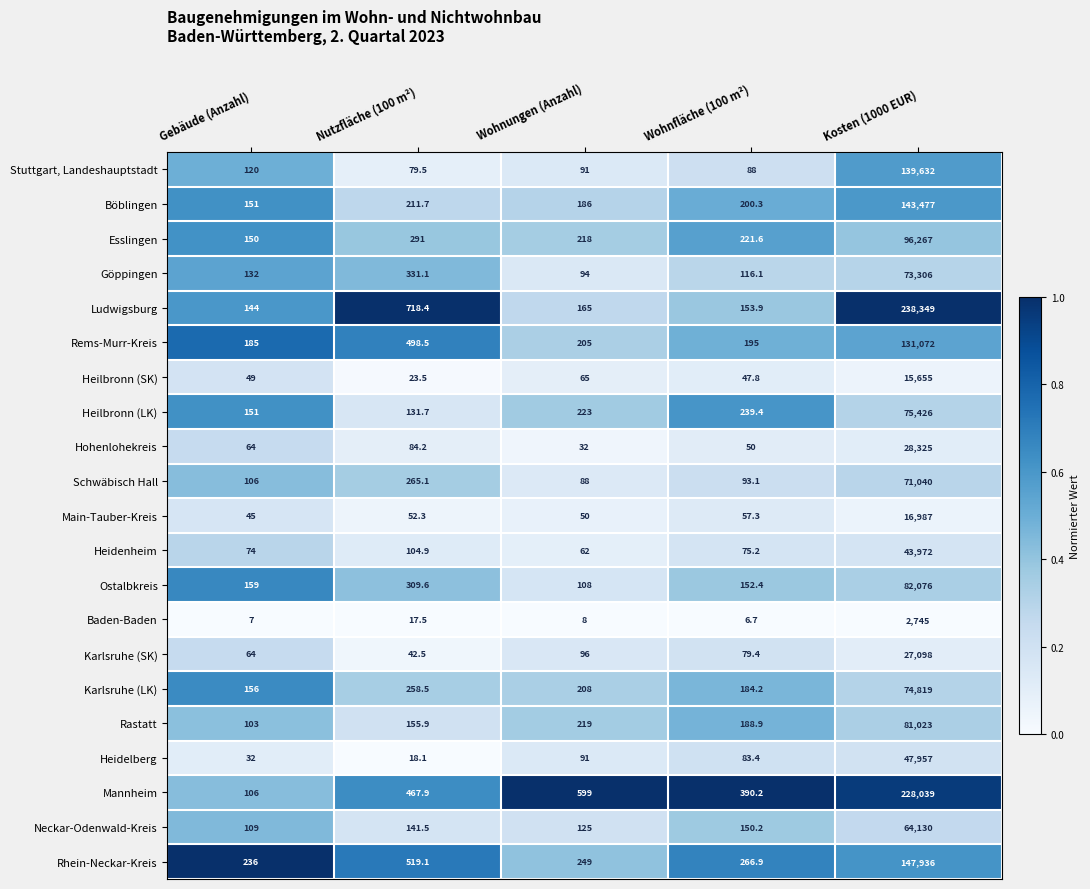

True or false: Hohenlohekreis has a value of 13286.6 at Kosten (1000 EUR).

False